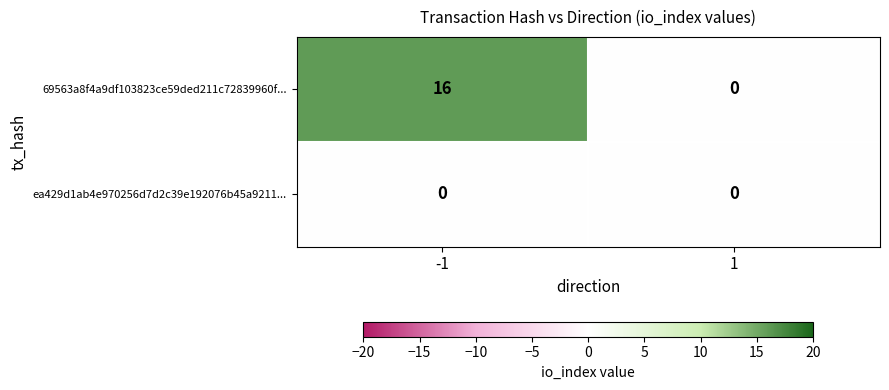

List the series in order of their overall mean, highest first.

69563a8f4a9df103823ce59ded211c72839960f..., ea429d1ab4e970256d7d2c39e192076b45a9211...